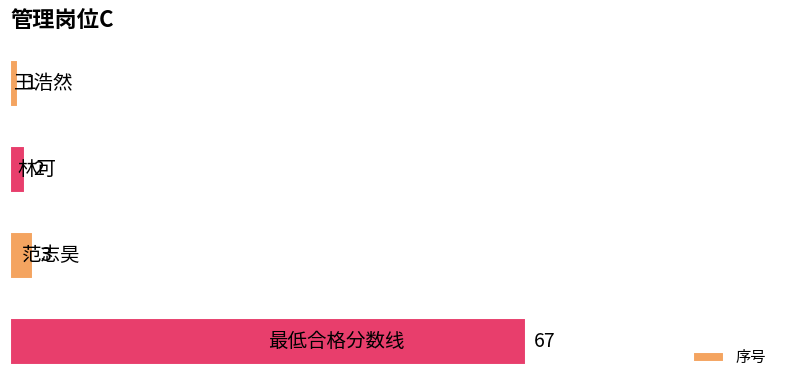

What is the greatest value displayed?

67